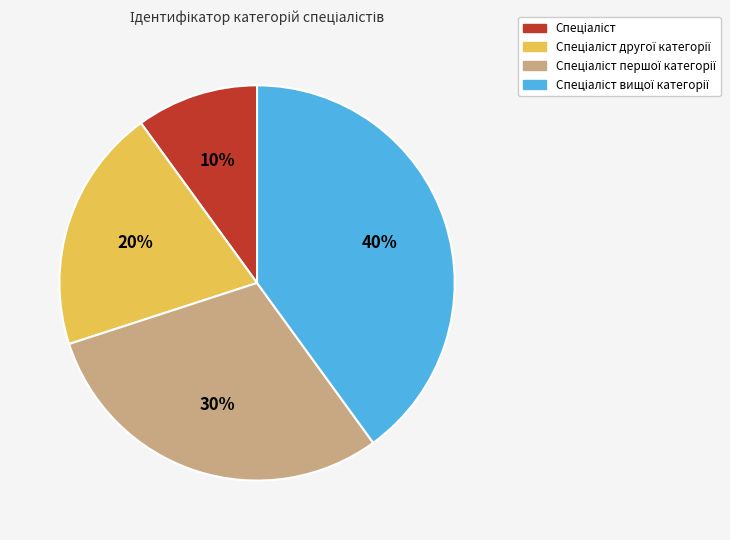

Does any single category account for the majority?

No